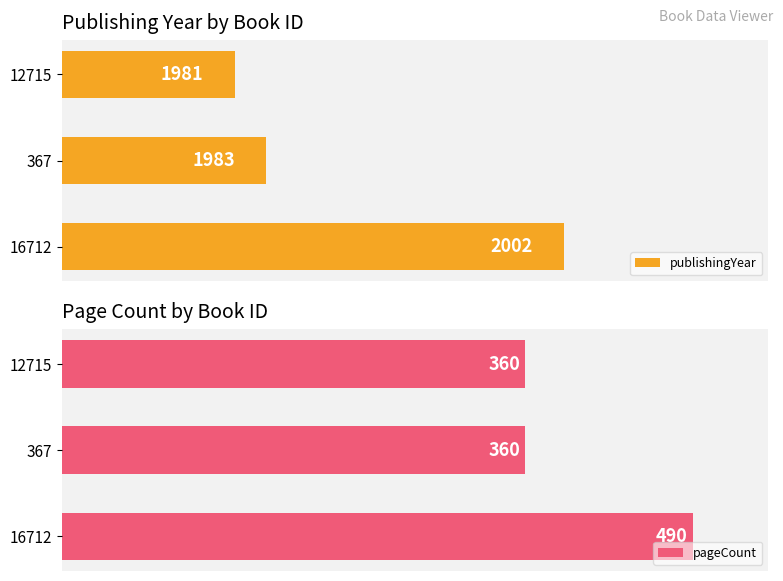

What is the value of the pageCount bar at the 2nd from the left?

360